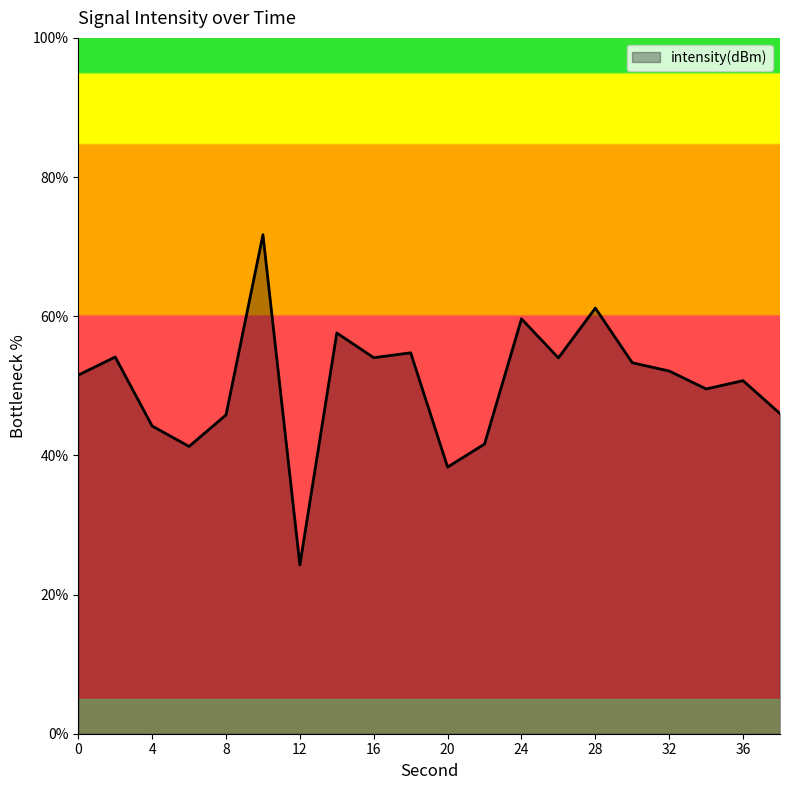

What is the difference between the maximum and minimum values?

47.5